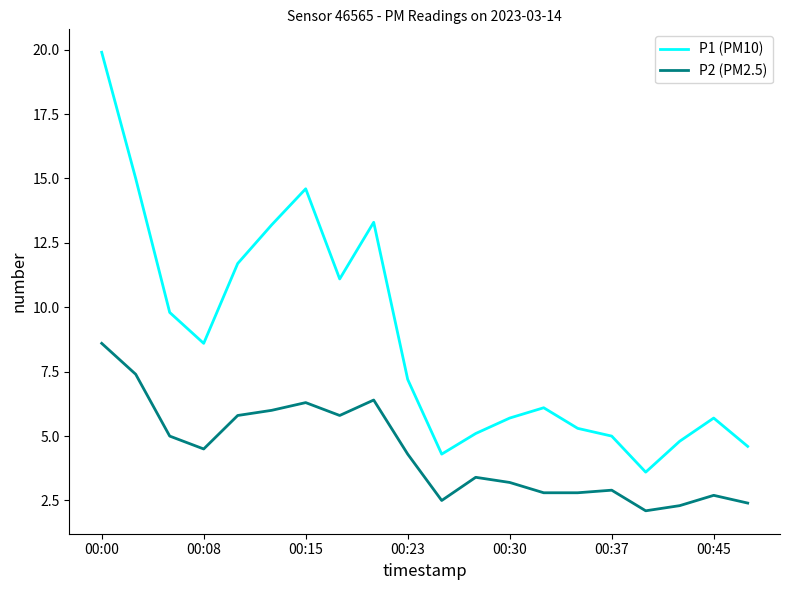

Which series has the widest spread of values?

P1 (PM10)